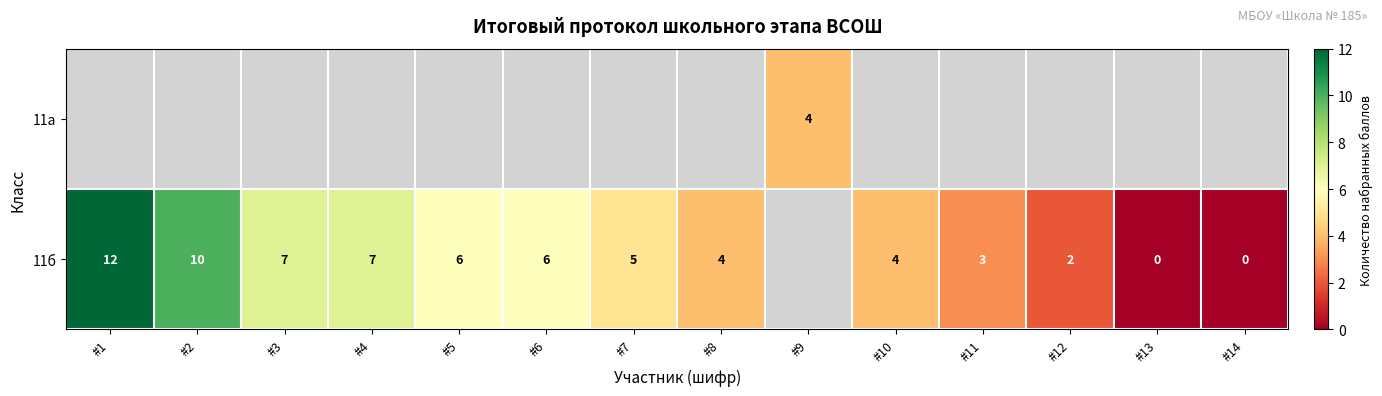

How many values in 11б are above zero?

11